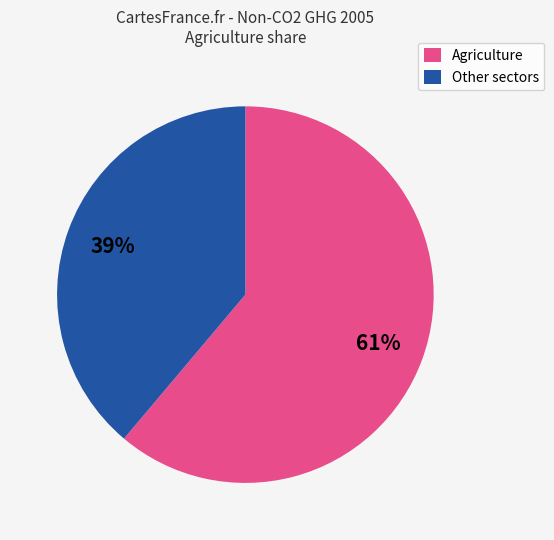

To the nearest percent, what portion does Other sectors represent?

39%